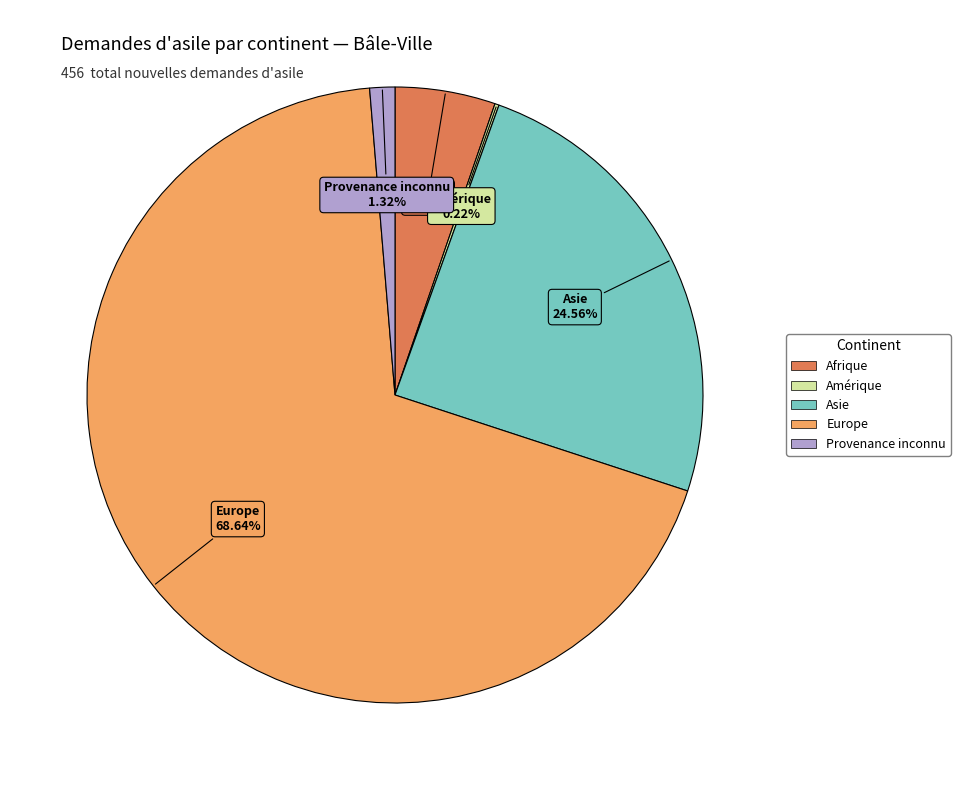

Is there any slice that represents more than half of the pie?

Yes